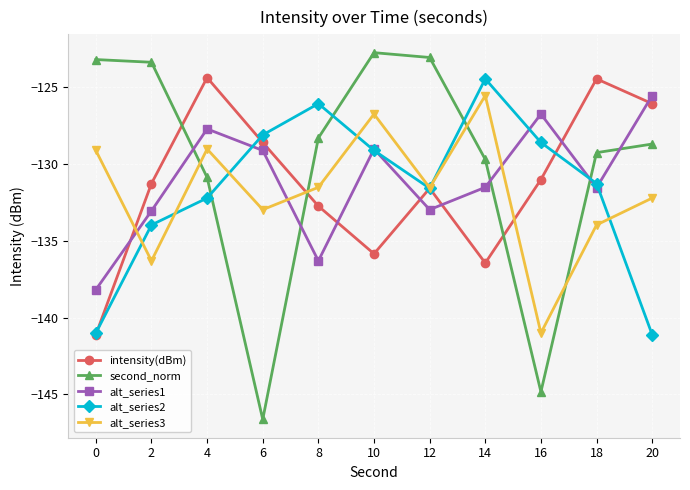

Is the value of intensity(dBm) at 10 greater than the value of alt_series1 at 10?

No